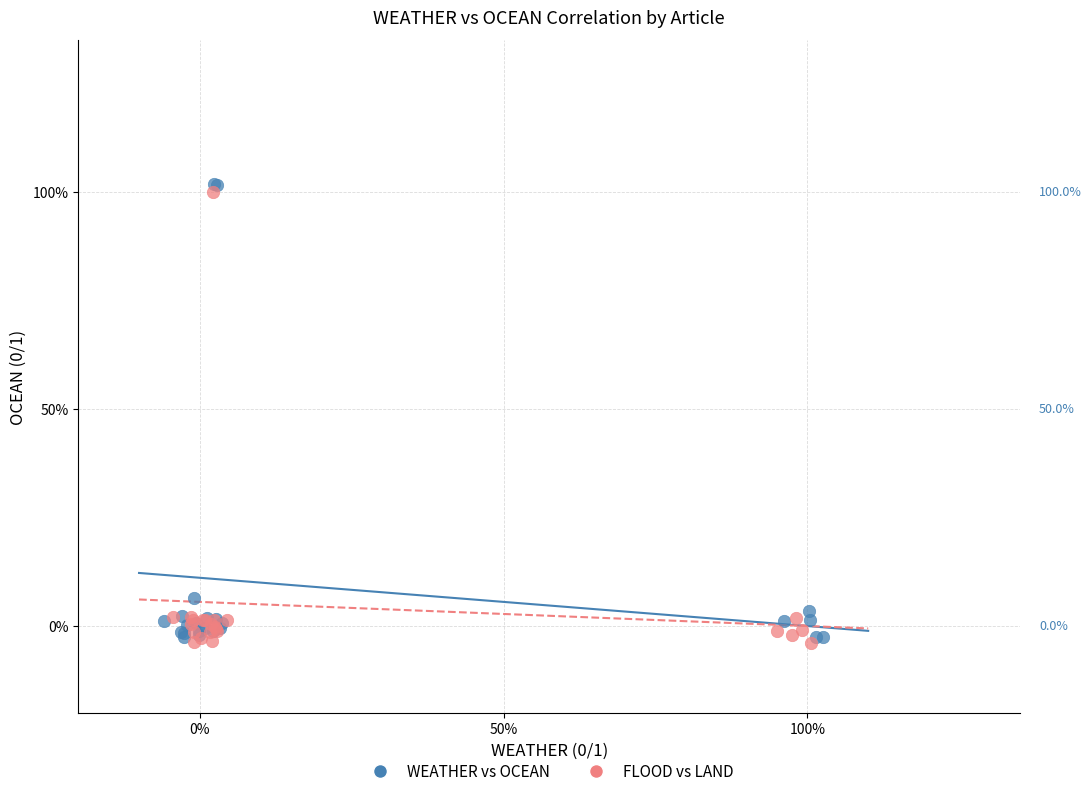

What are all the series names shown in the legend?

WEATHER vs OCEAN, FLOOD vs LAND